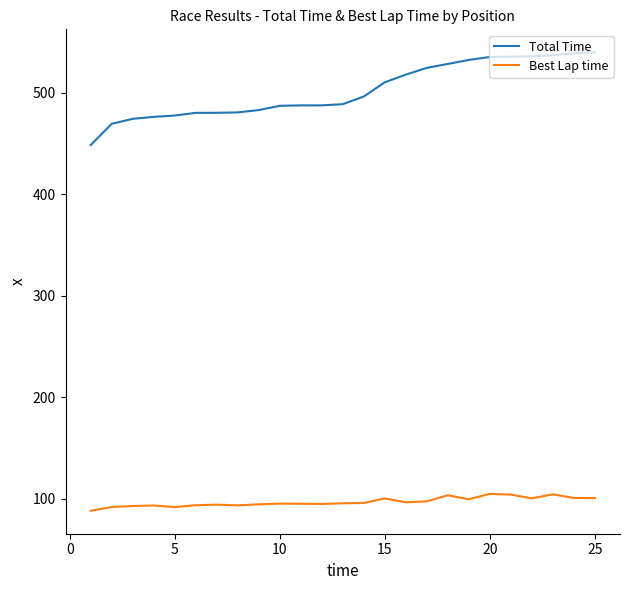

Which series has the largest total across all categories?

Total Time